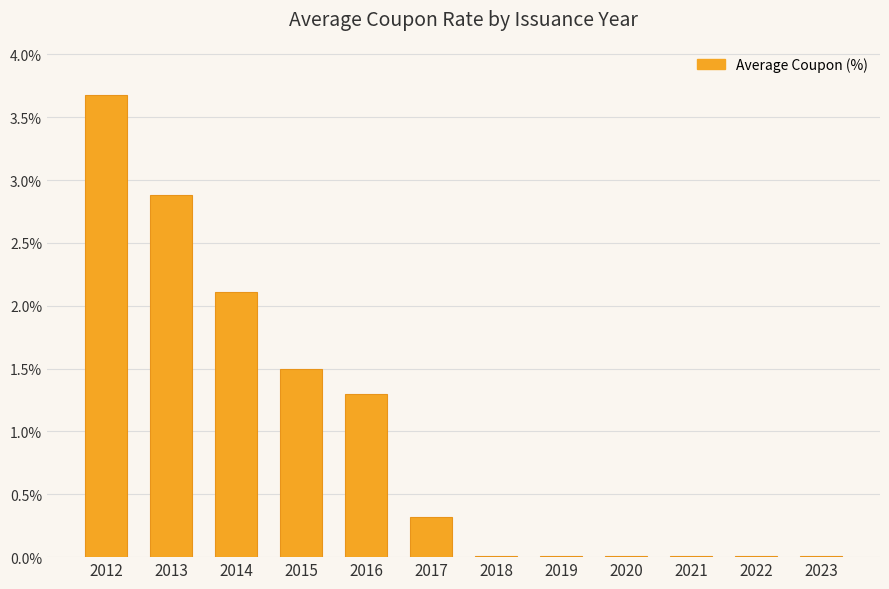

What is the sum of the values at 2015 and 2023?

1.5